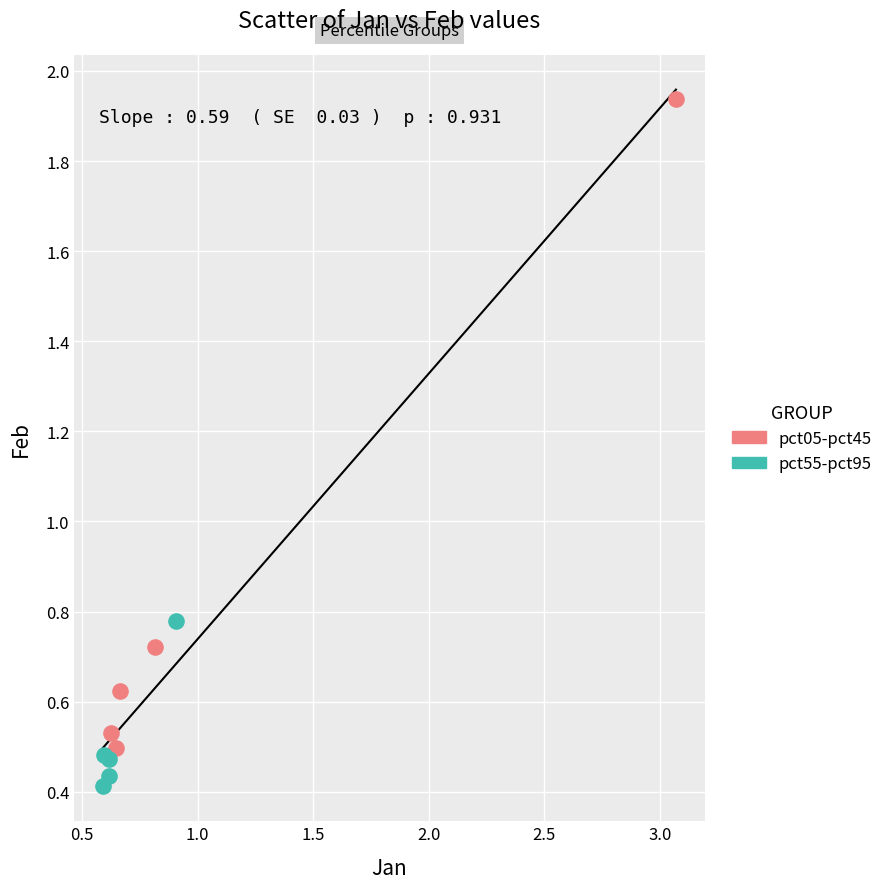

Which series reaches the maximum Y coordinate?

pct05-pct45